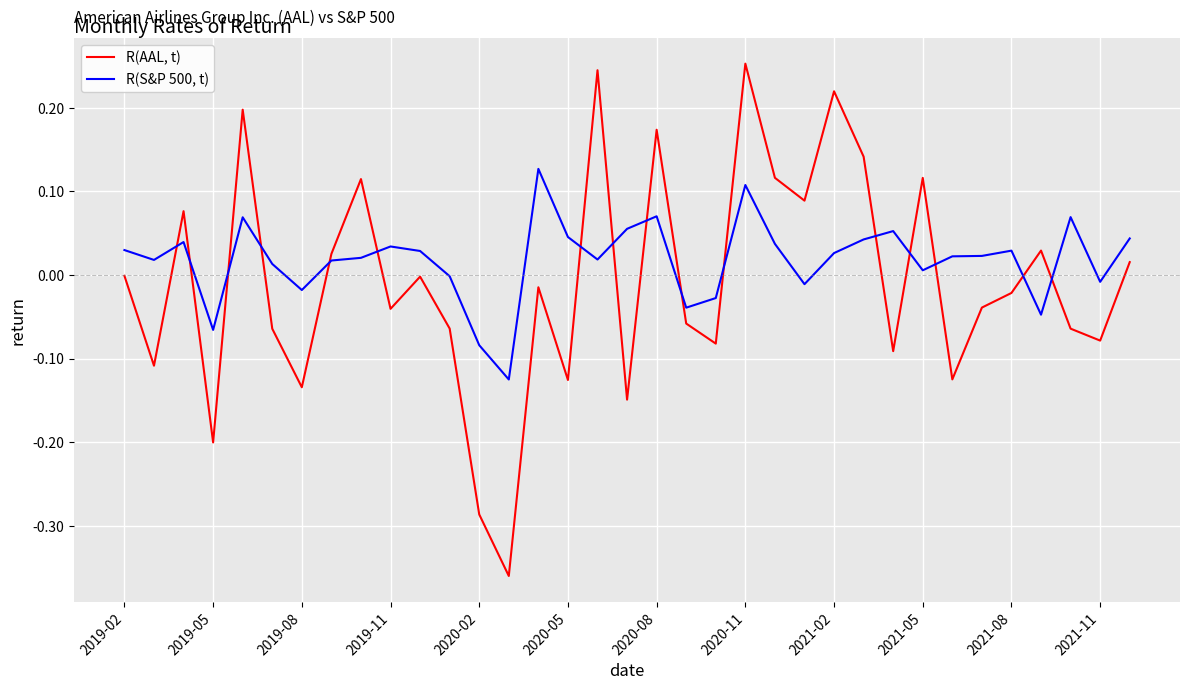

Which series has the widest spread of values?

R(AAL, t)